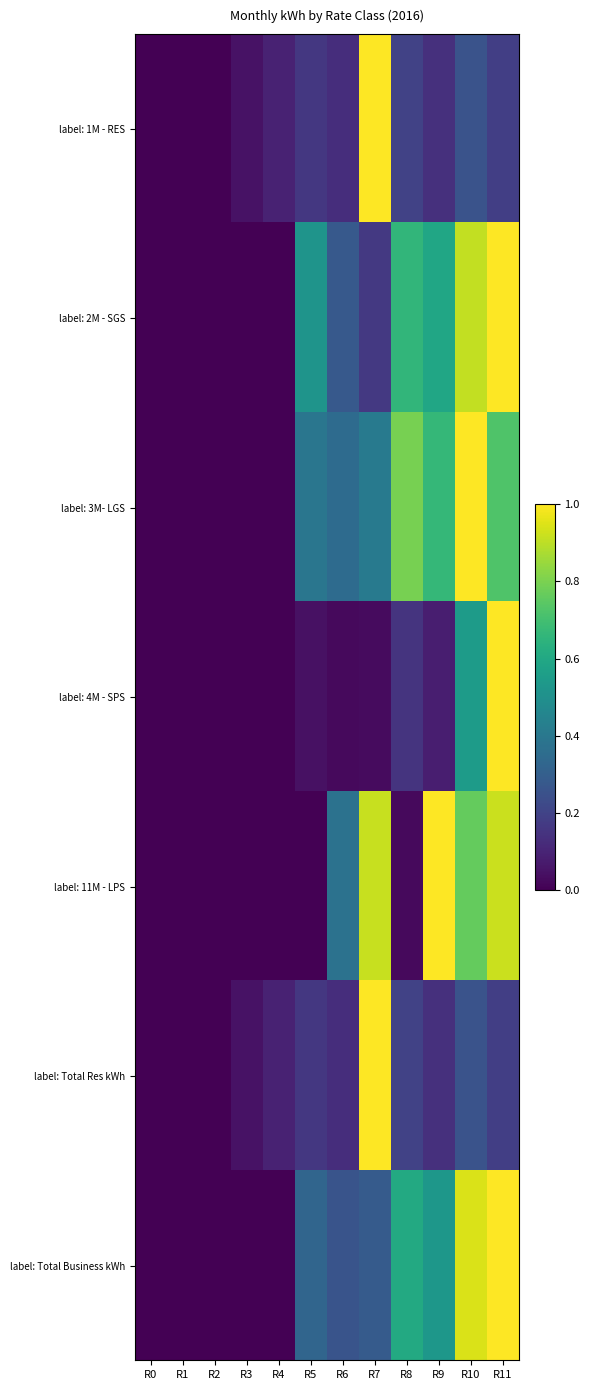

Rank the series by their maximum value, from lowest to highest.

label: 1M - RES, label: 2M - SGS, label: 3M- LGS, label: 4M - SPS, label: 11M - LPS, label: Total Res kWh, label: Total Business kWh